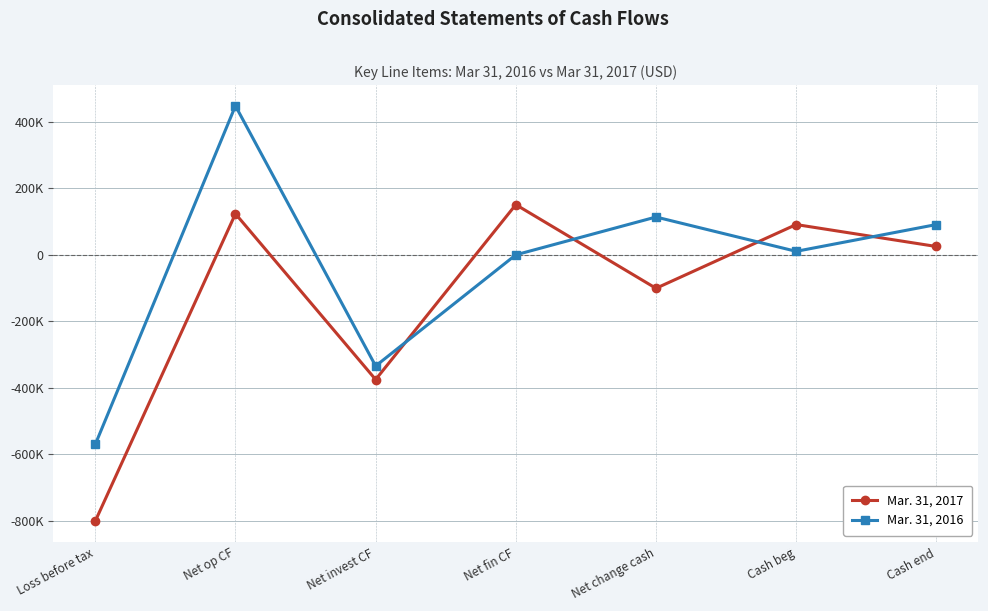

Which series has the largest total across all categories?

Mar. 31, 2016